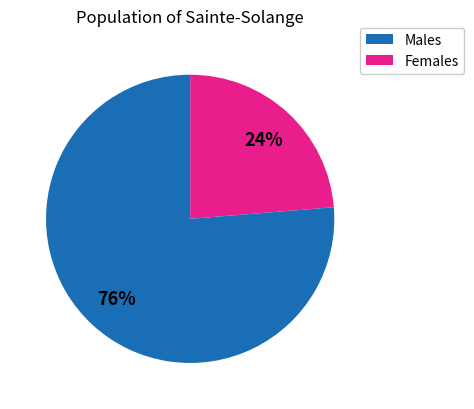

To the nearest percent, what percentage of the pie is Males?

24%